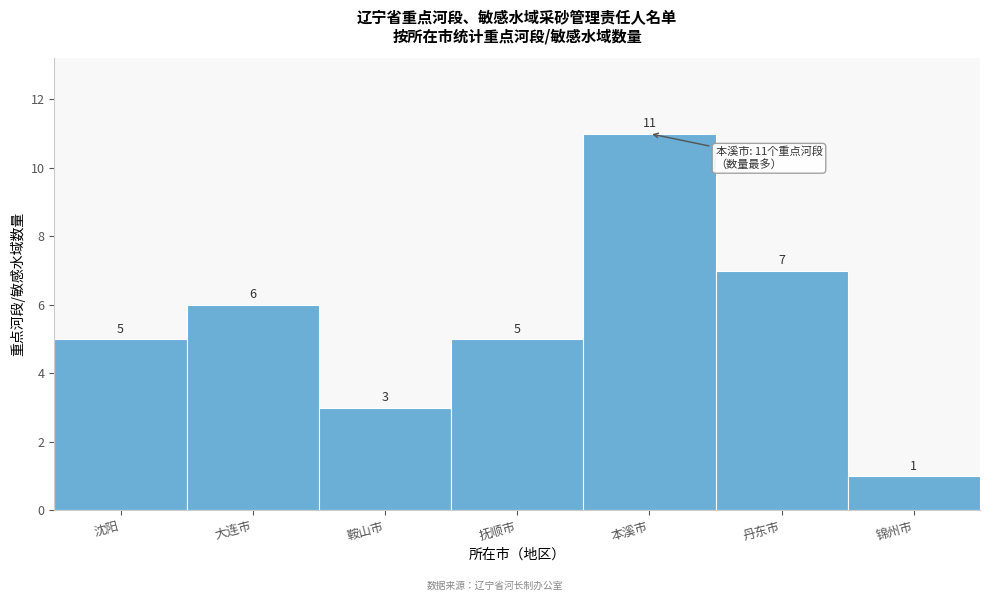

Reading right to left, extract all data points from this chart.

锦州市=1	丹东市=7	本溪市=11	抚顺市=5	鞍山市=3	大连市=6	沈阳=5